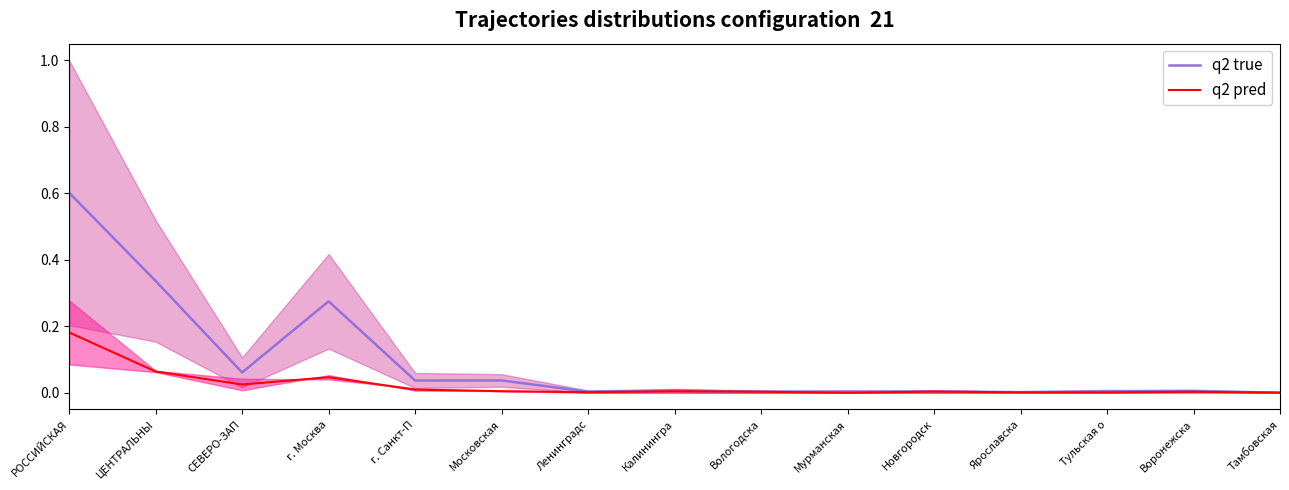

What is the sum of all q2 pred values?

0.4